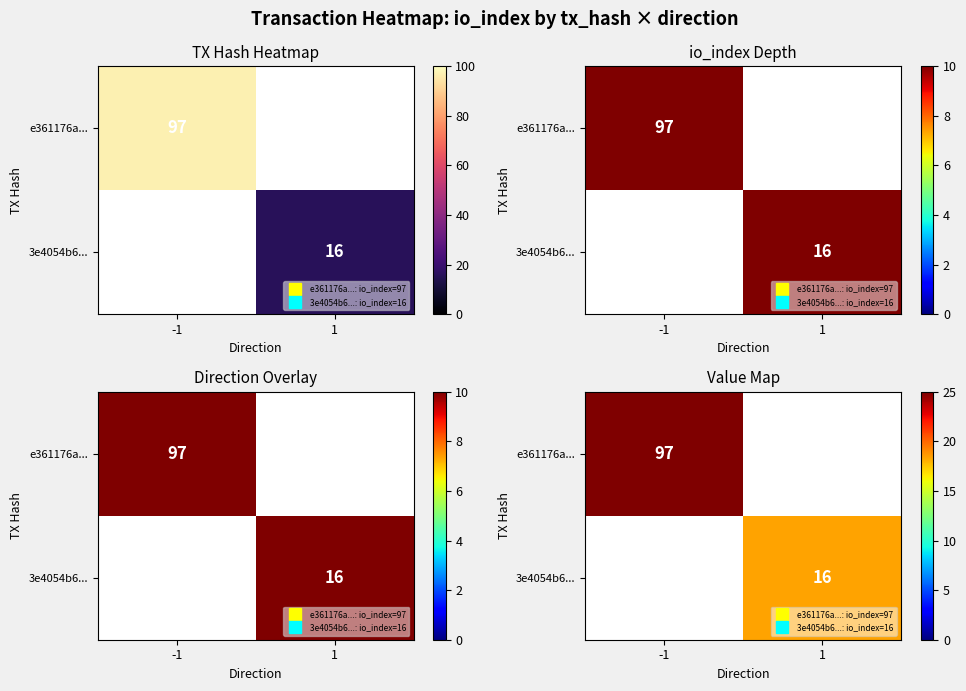

Is the value of e361176a... at -1 greater than the value of 3e4054b6... at -1?

No